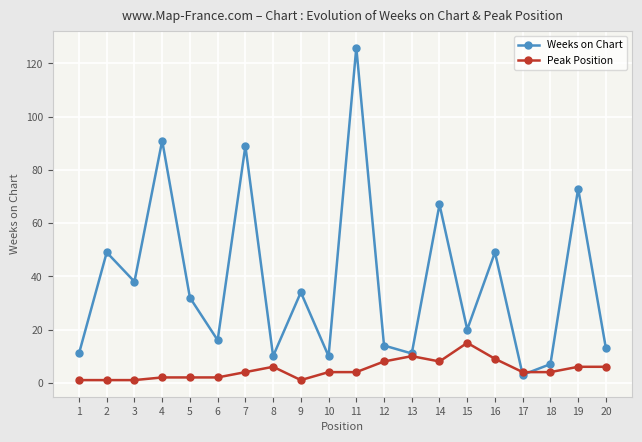

How many distinct data groups are displayed?

2